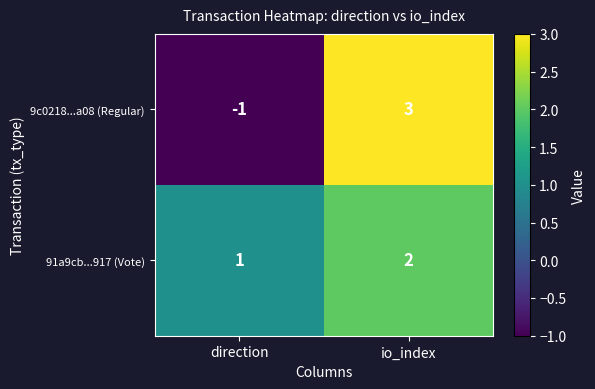

What is the sum of all 91a9cb...917 (Vote) values?

3